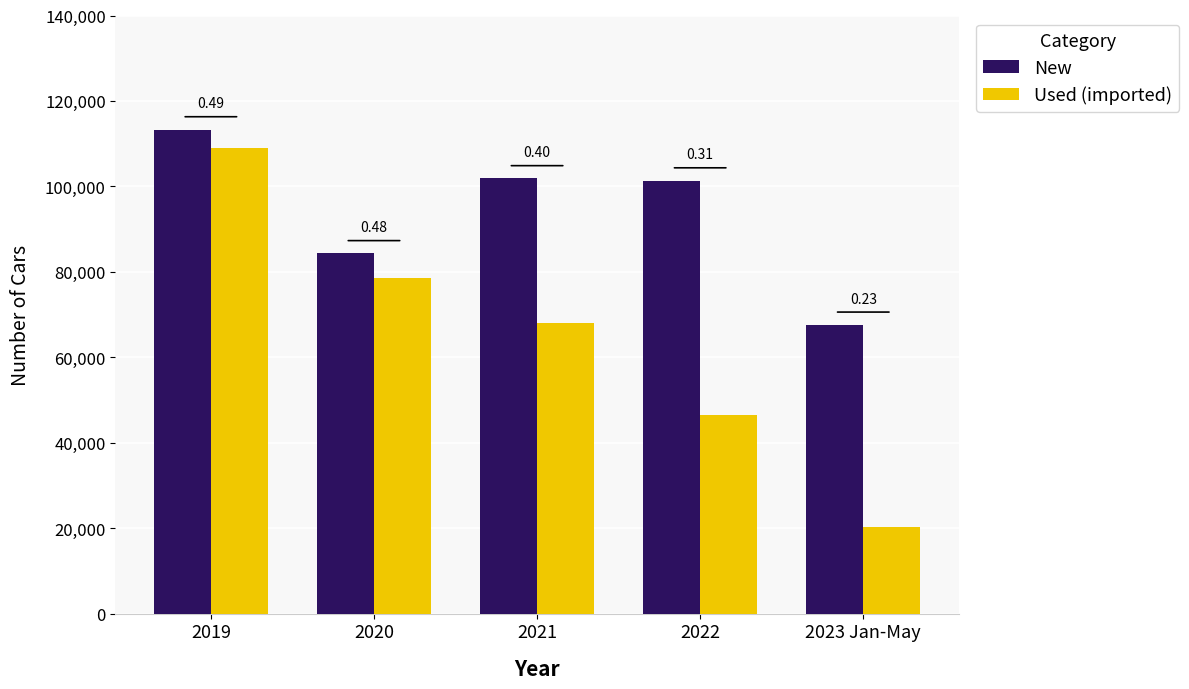

How many groups of bars are there?

5